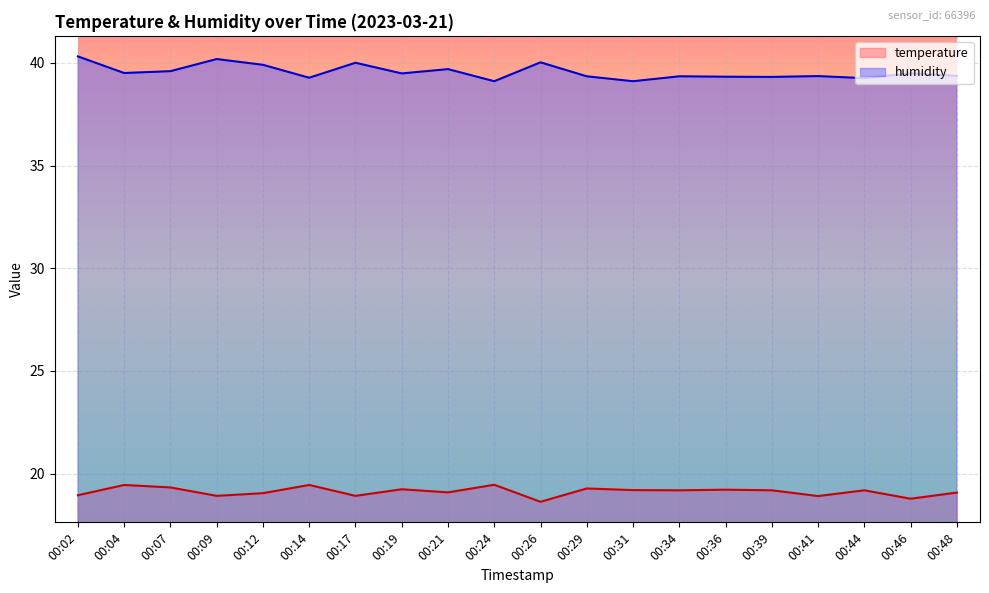

How many lines are shown in the chart?

2